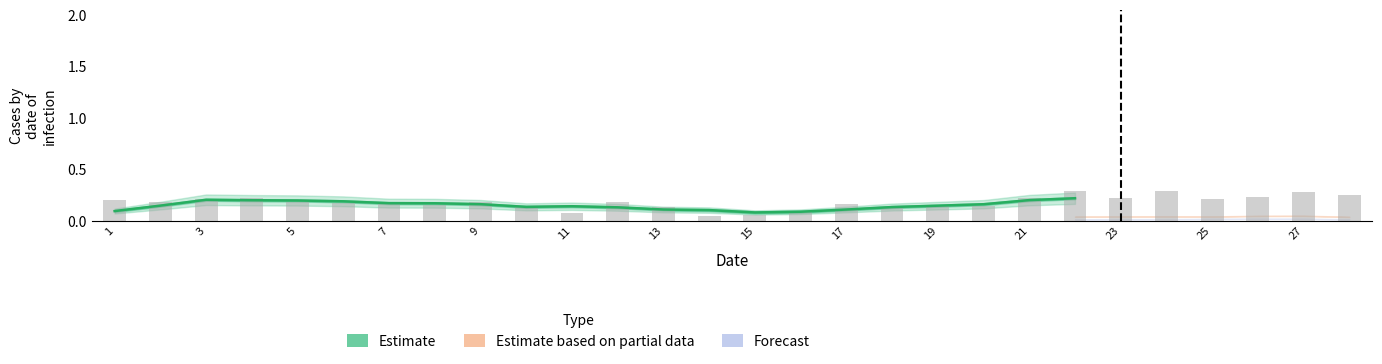

What is the average value?

0.2